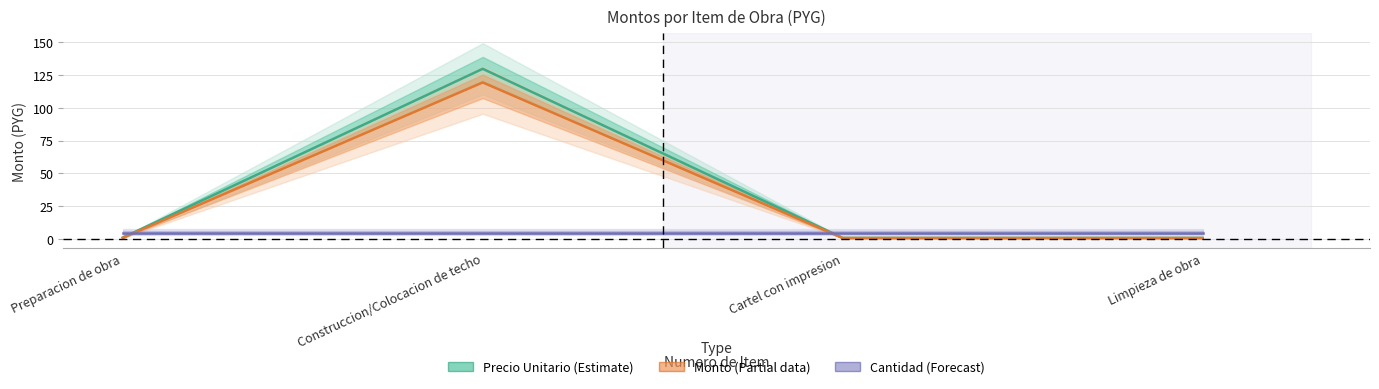

Reading right to left, extract all data points from this chart.

Precio Unitario: Limpieza de obra=1.0	Cartel con impresion=1.0	Construccion/Colocacion de techo=129.6	Preparacion de obra=1.2
Monto: Limpieza de obra=0.9	Cartel con impresion=0.9	Construccion/Colocacion de techo=119.2	Preparacion de obra=1.1
Cantidad (×5M): Limpieza de obra=5.0	Cartel con impresion=5.0	Construccion/Colocacion de techo=5.0	Preparacion de obra=5.0